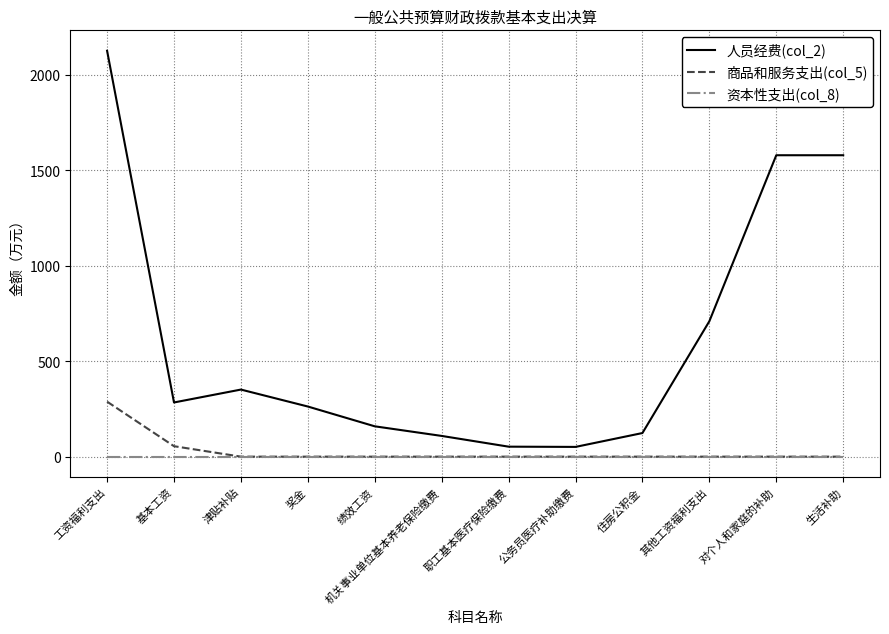

Which series has the largest total across all categories?

人员经费(col_2)